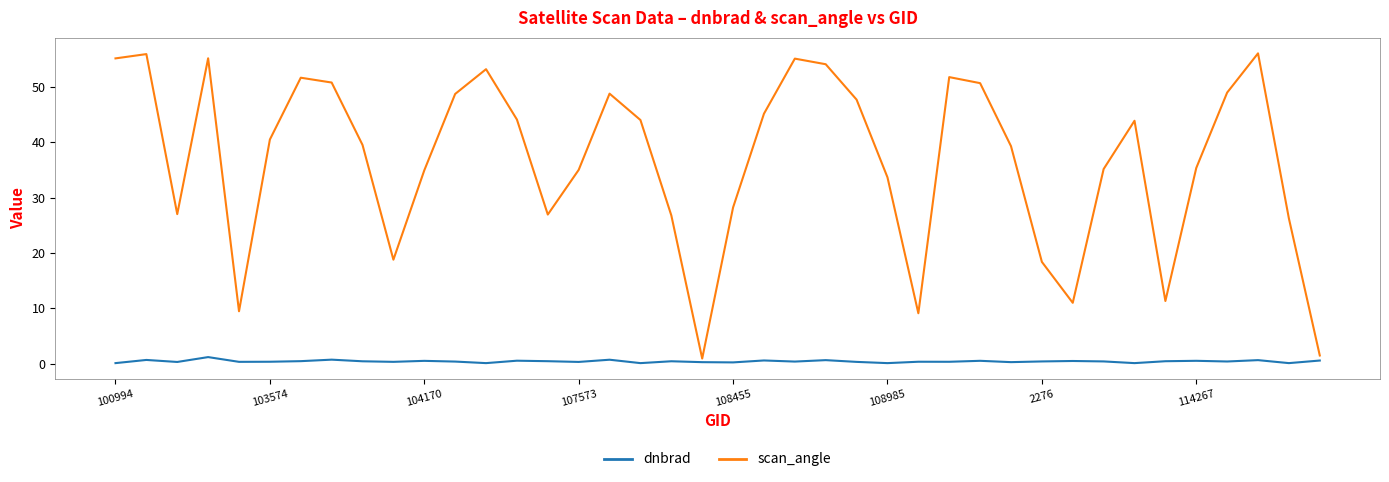

What is the highest value of the scan_angle series?

56.0